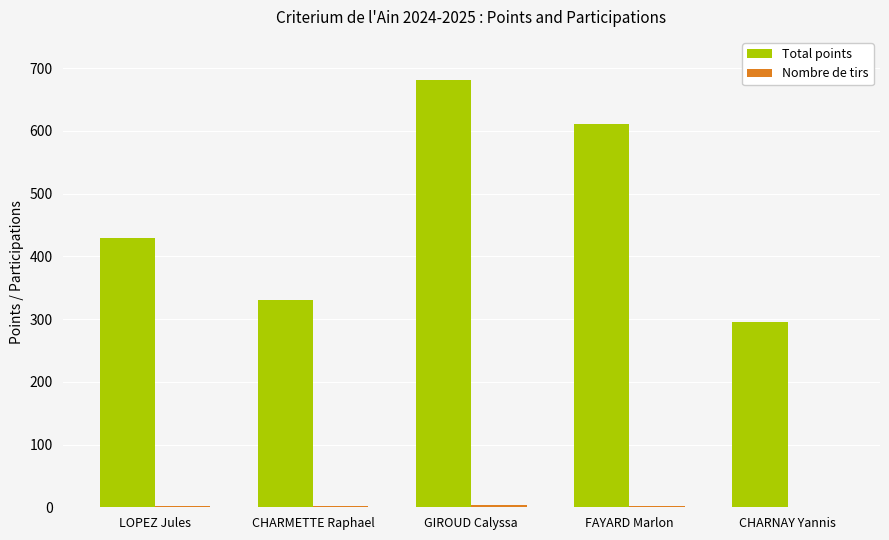

Which series has the largest total across all categories?

Total points